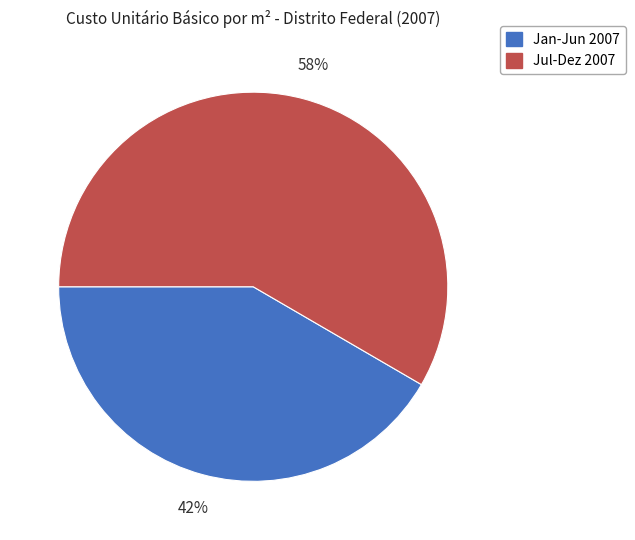

To the nearest percent, what is the average slice percentage?

50%